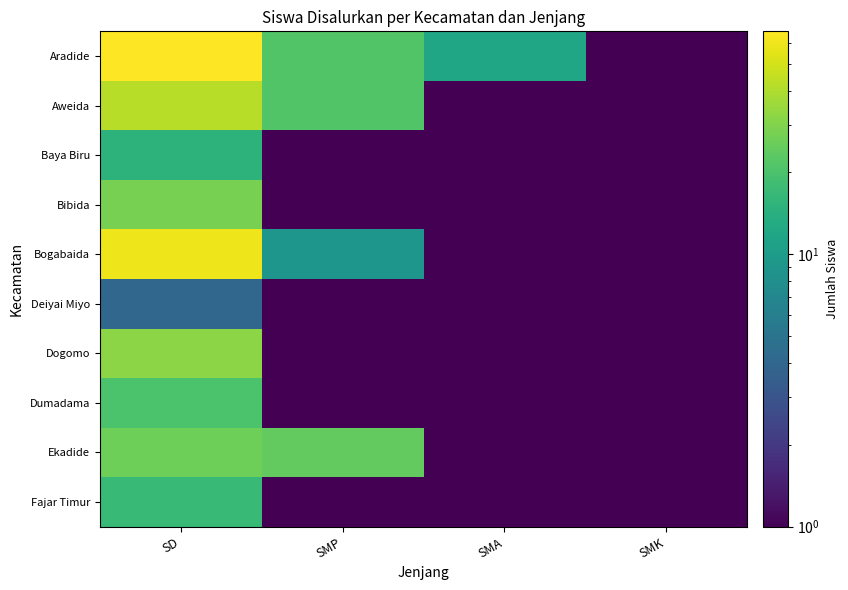

Reading left to right, what are all the values shown in this chart?

Aradide: SD=66.0	SMP=21.0	SMA=12.0	SMK=0.1
Aweida: SD=42.0	SMP=21.0	SMA=0.1	SMK=0.1
Baya Biru: SD=15.0	SMP=0.1	SMA=0.1	SMK=0.1
Bibida: SD=28.0	SMP=0.1	SMA=0.1	SMK=0.1
Bogabaida: SD=59.0	SMP=9.0	SMA=0.1	SMK=0.1
Deiyai Miyo: SD=4.0	SMP=0.1	SMA=0.1	SMK=0.1
Dogomo: SD=32.0	SMP=1.0	SMA=1.0	SMK=0.1
Dumadama: SD=20.0	SMP=0.1	SMA=0.1	SMK=0.1
Ekadide: SD=26.0	SMP=24.0	SMA=0.1	SMK=0.1
Fajar Timur: SD=17.0	SMP=0.1	SMA=0.1	SMK=0.1